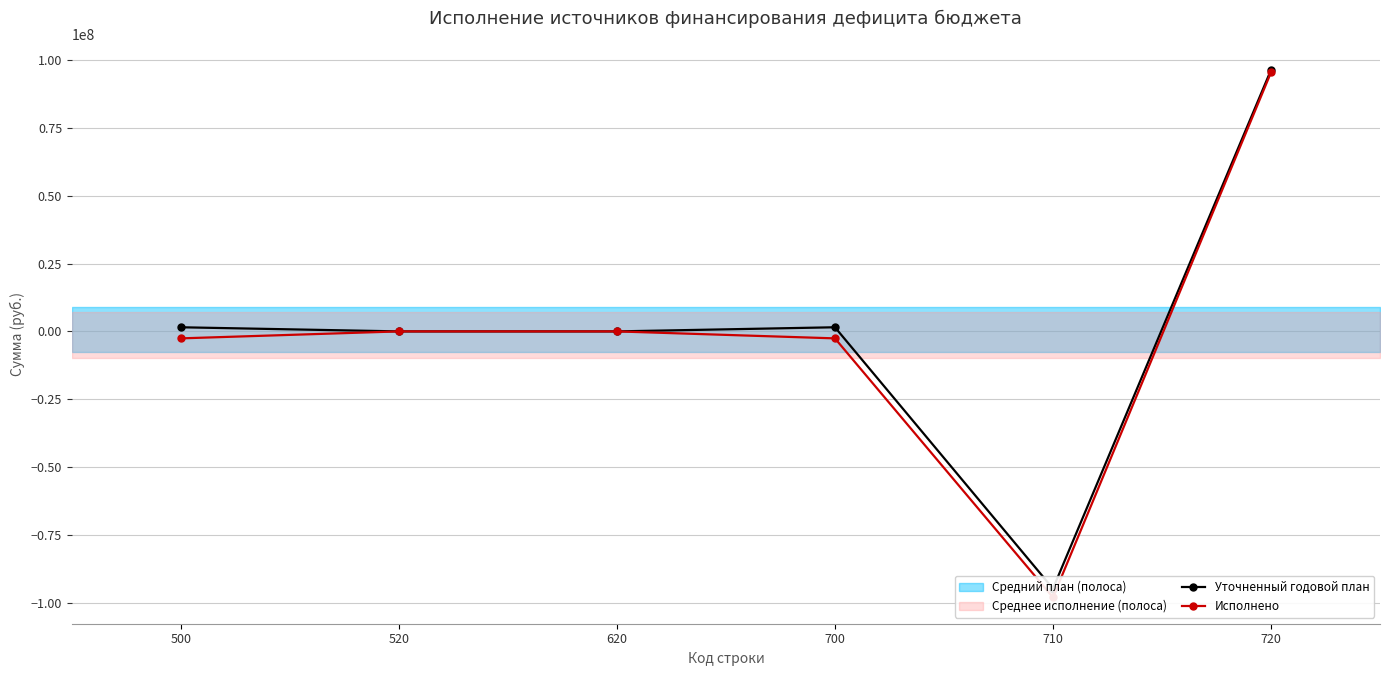

The Исполнено series shows 168127030.4 at 720. True or false?

False